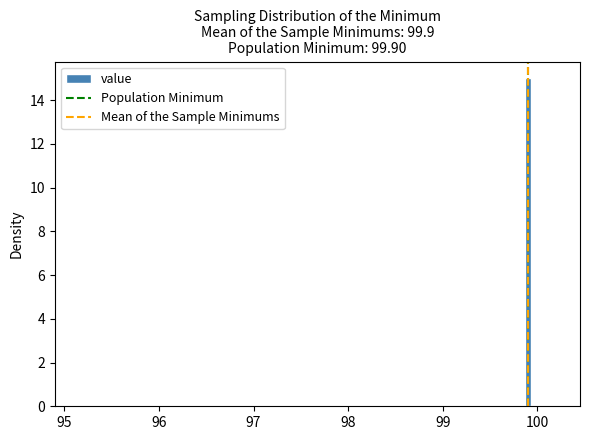

Read against the x-axis, roughly where is the centre of the tallest bar?

99.9